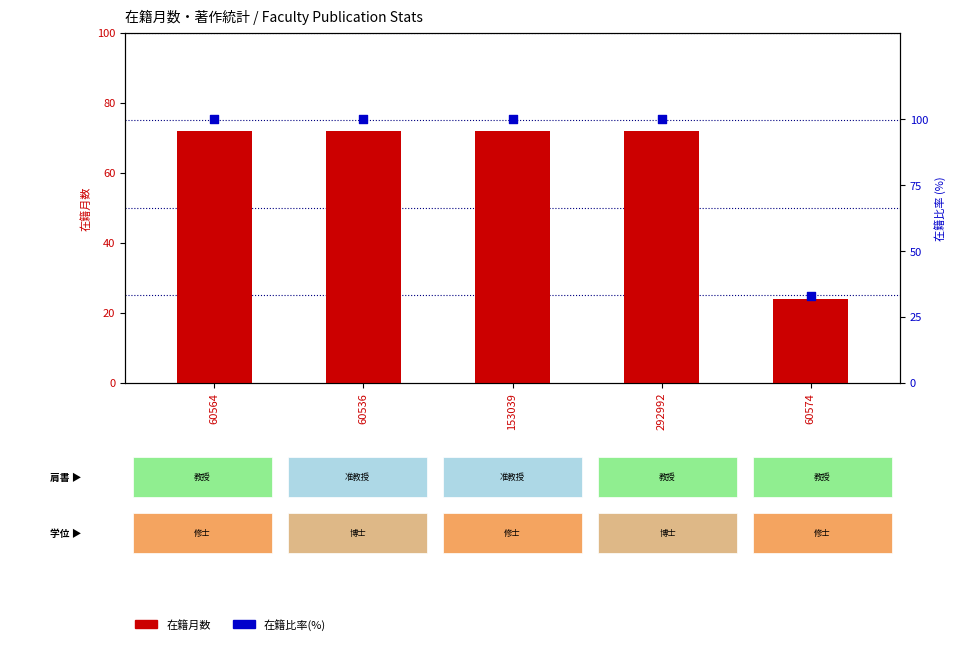

Which series has the largest total across all categories?

在籍比率(%)